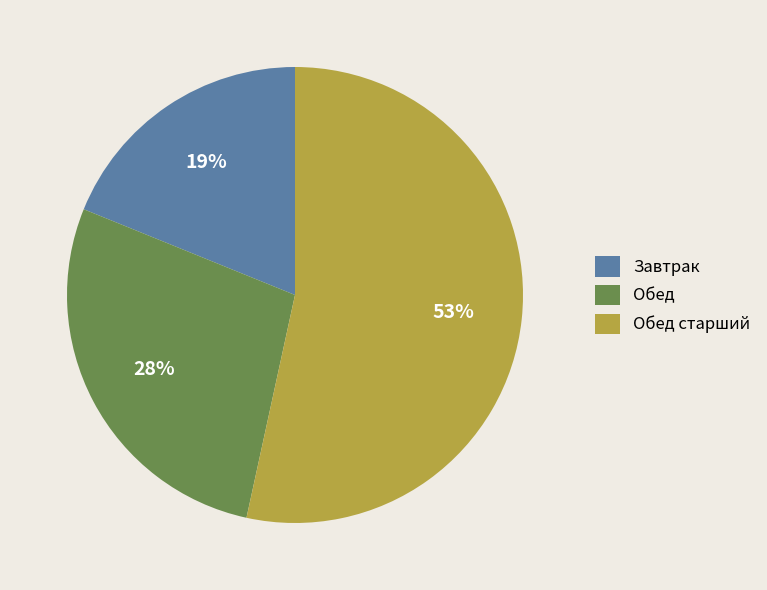

Which has a higher value, Обед старший or Завтрак?

Обед старший